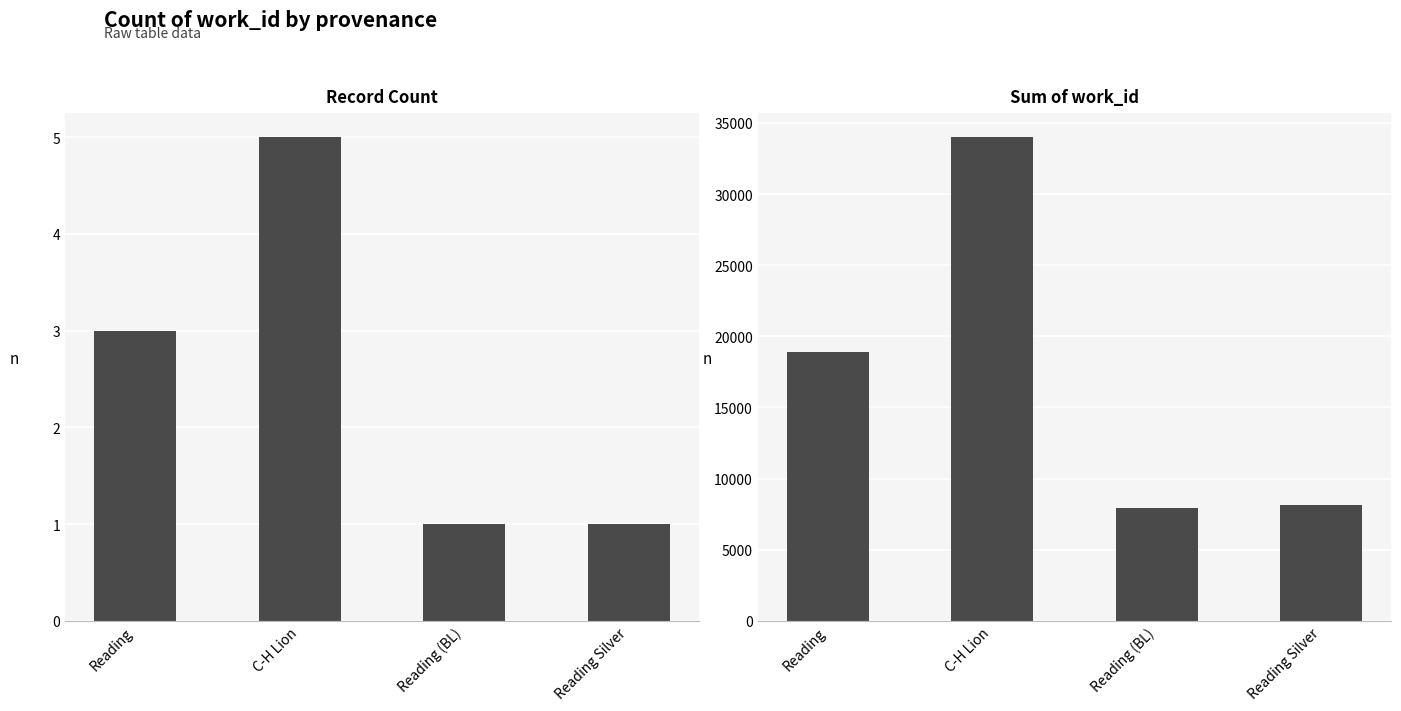

Which series changed the most between Reading and Reading Silver?

sum work_id